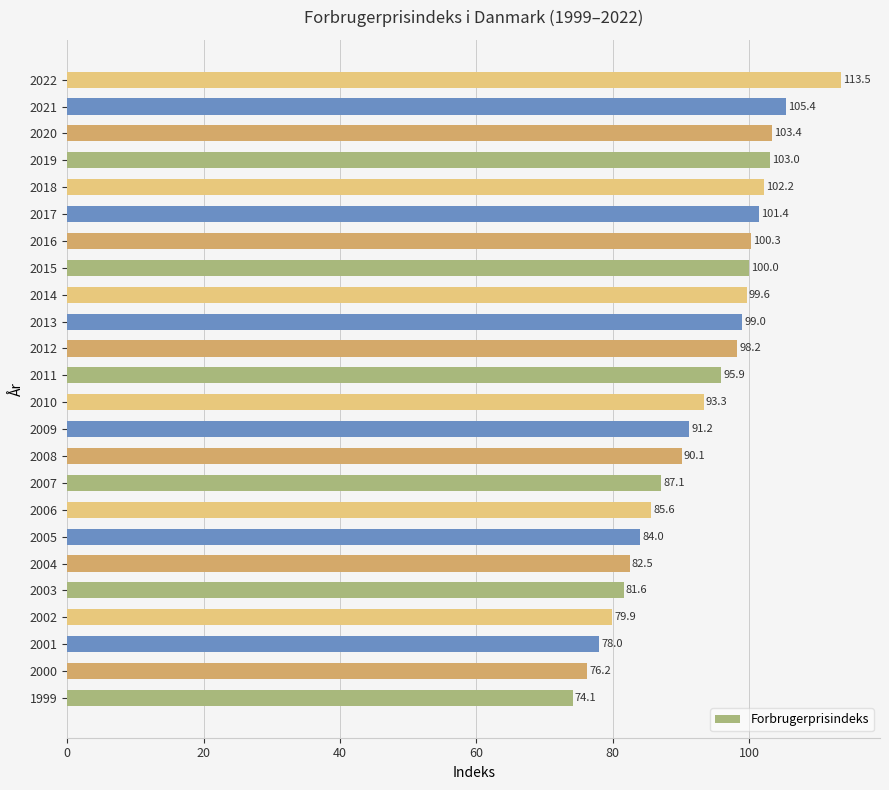

What is the greatest value displayed?

113.5